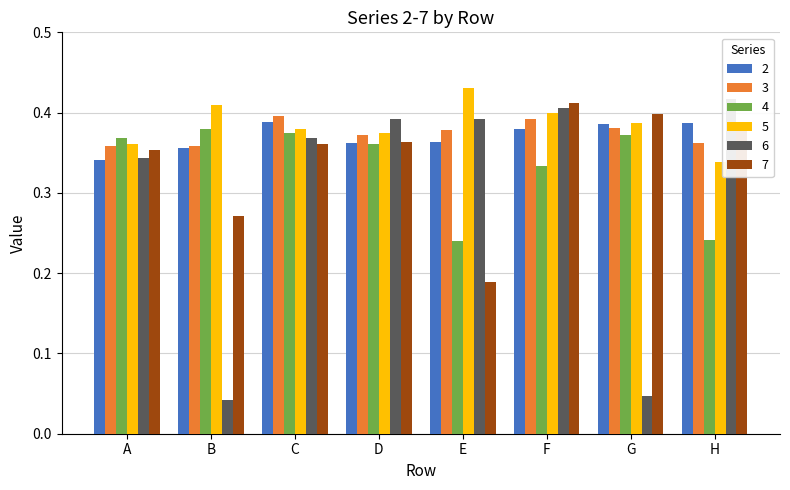

What is the value of the 5 bar at the 1st from the left?

0.4